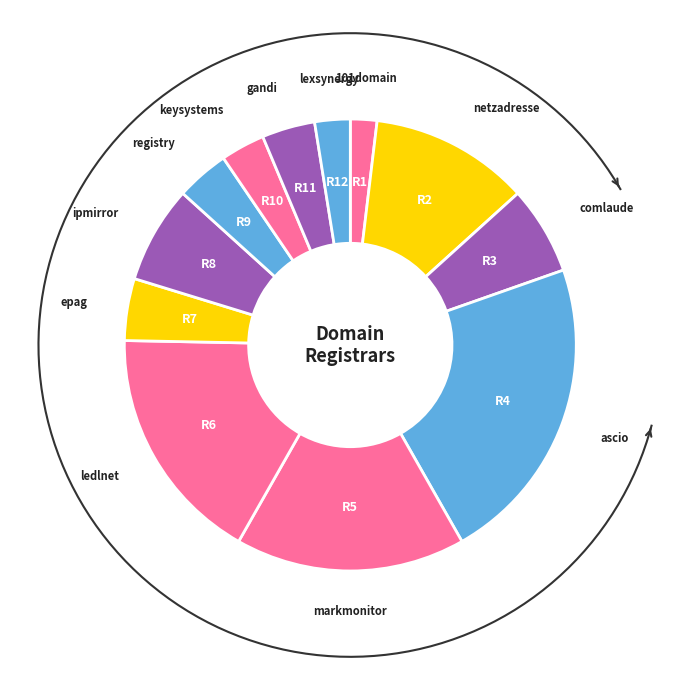

Which category has the biggest portion of the pie?

ascio